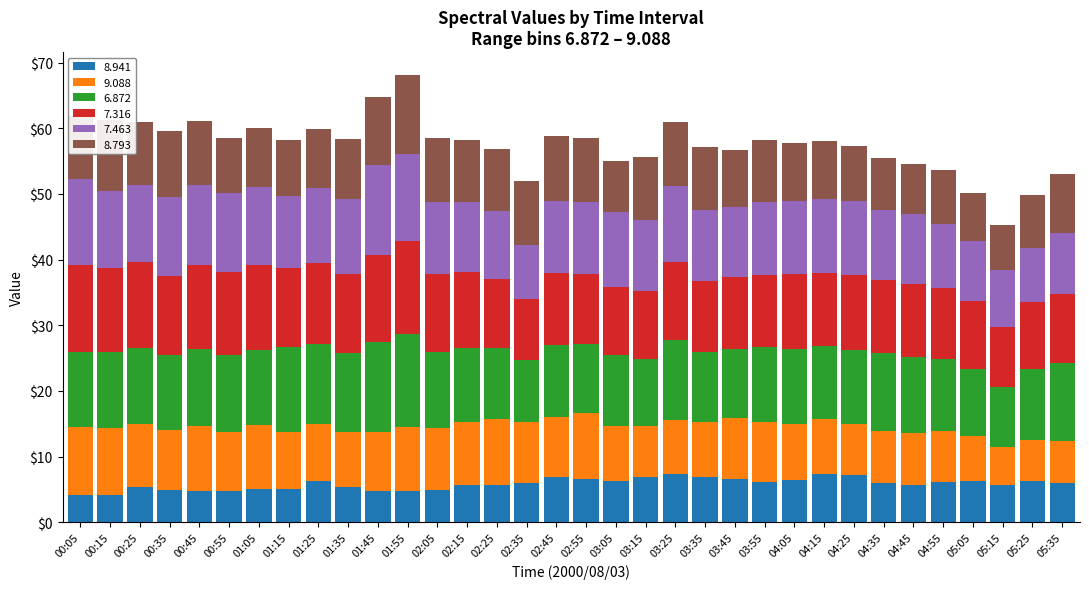

What is the lowest value of the 8.941 series?

4.1